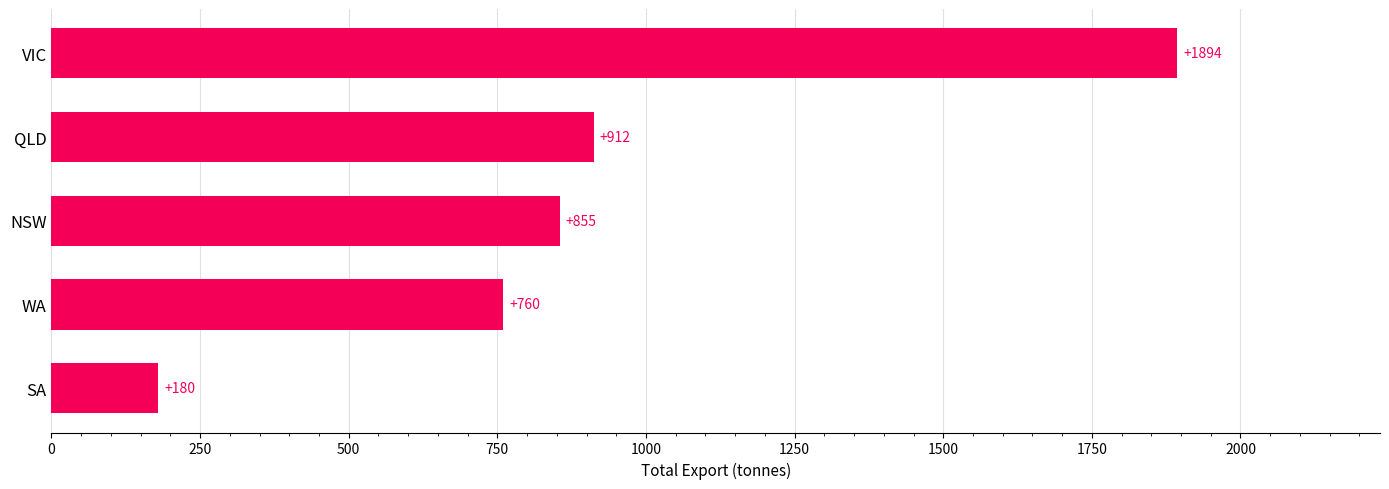

Which category has the highest value across all series?

VIC